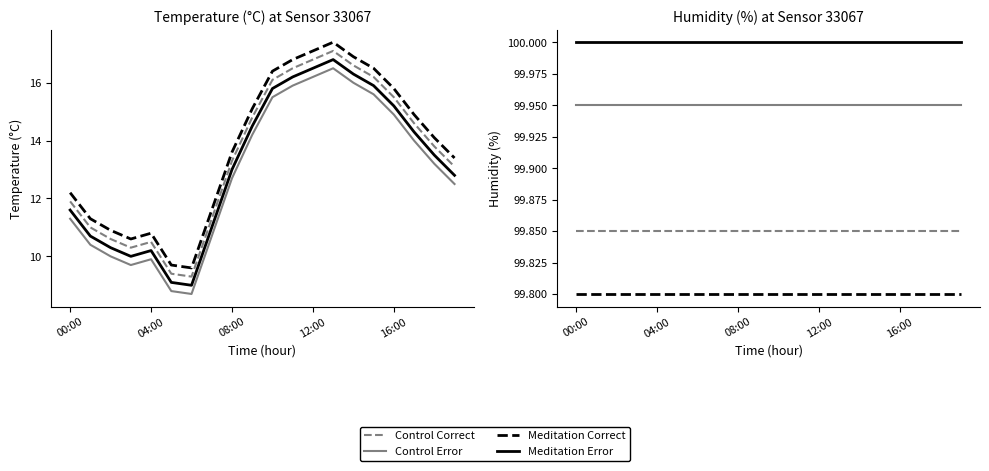

What is the difference between the highest and lowest values at 7?

0.2